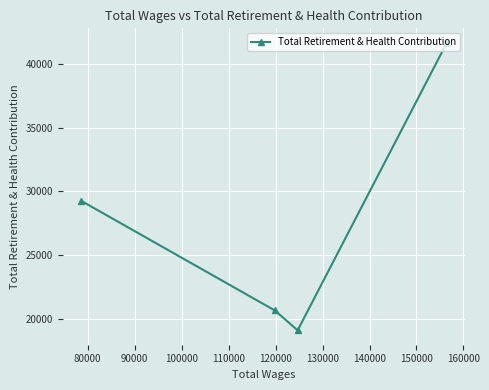

What is the maximum value shown in the chart?

41637